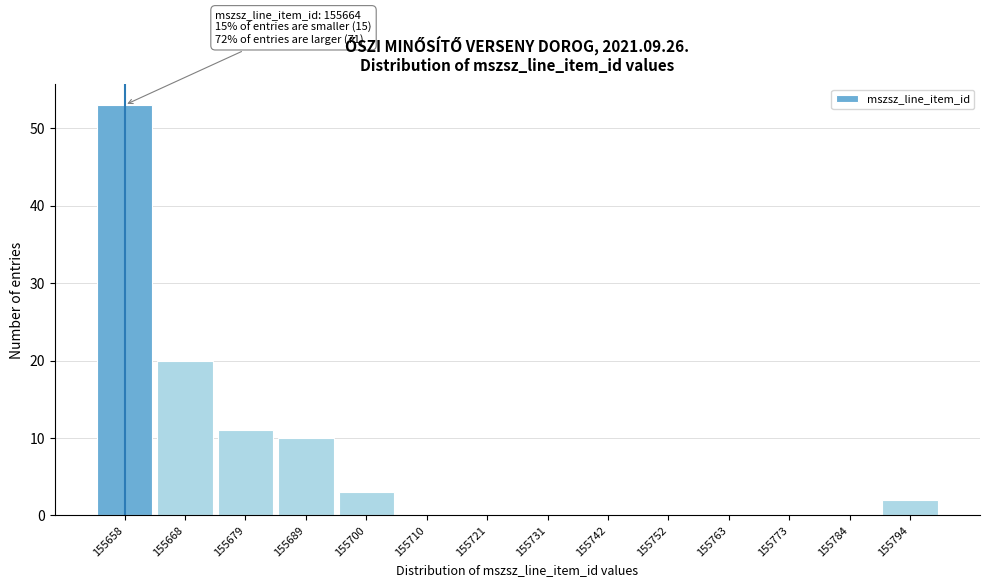

Reading right to left, extract all data points from this chart.

155794=2	155784=0	155773=0	155763=0	155752=0	155742=0	155731=0	155721=0	155710=0	155700=3	155689=10	155679=11	155668=20	155658=53